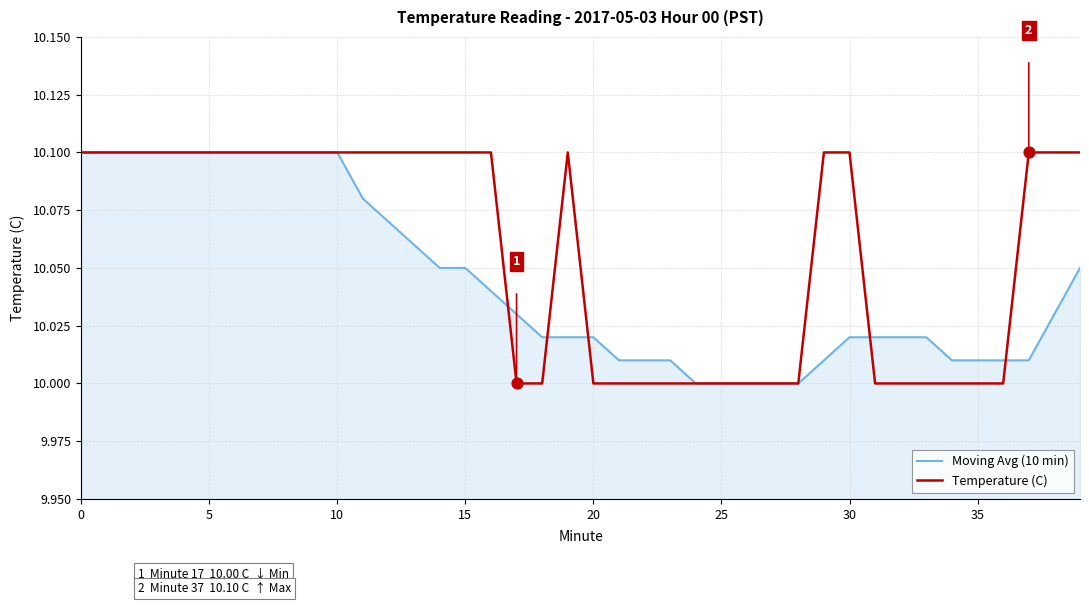

Which series has the largest total across all categories?

Temperature (C)